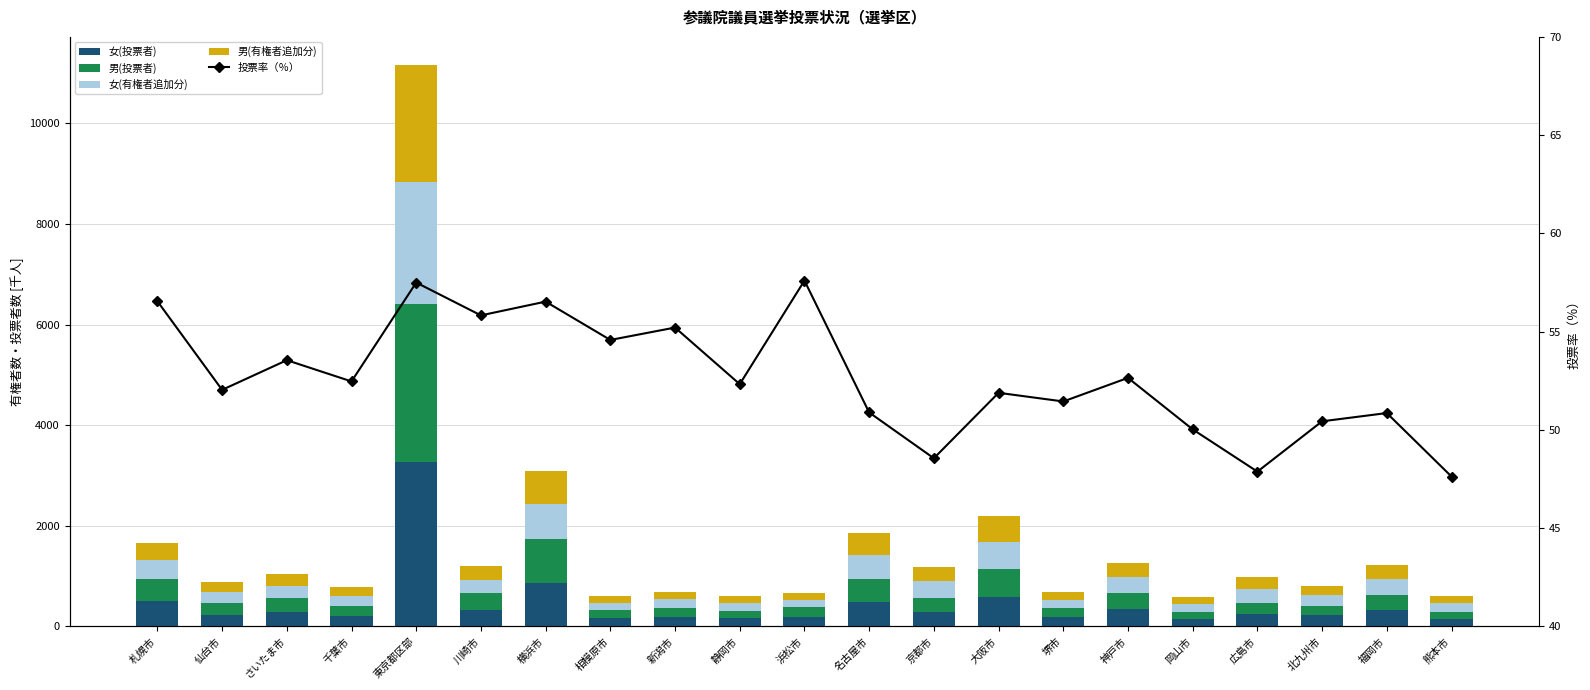

Does the chart contain stacked bars?

No